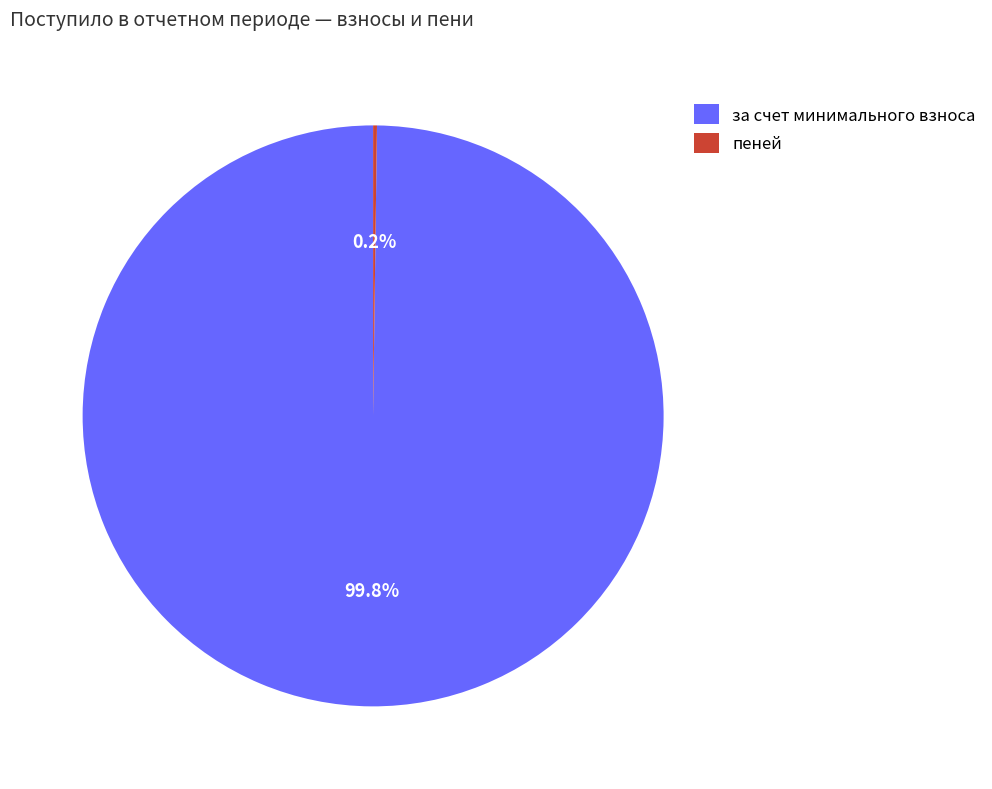

Does any single category account for the majority?

Yes